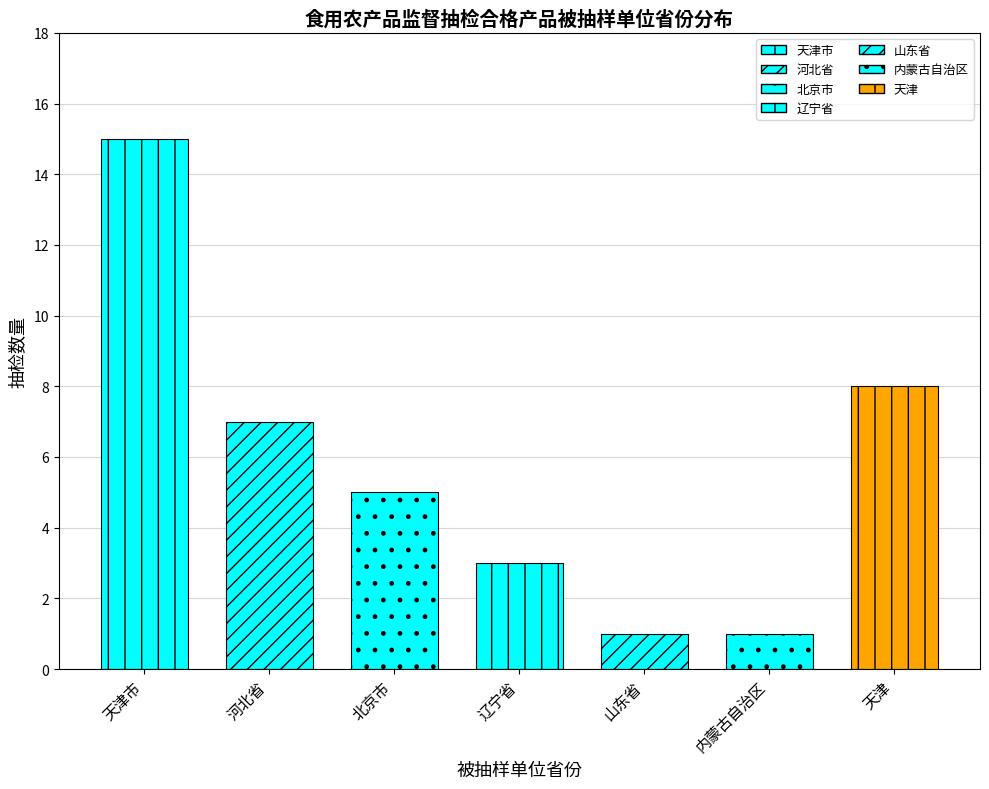

How many values are below 5?

3